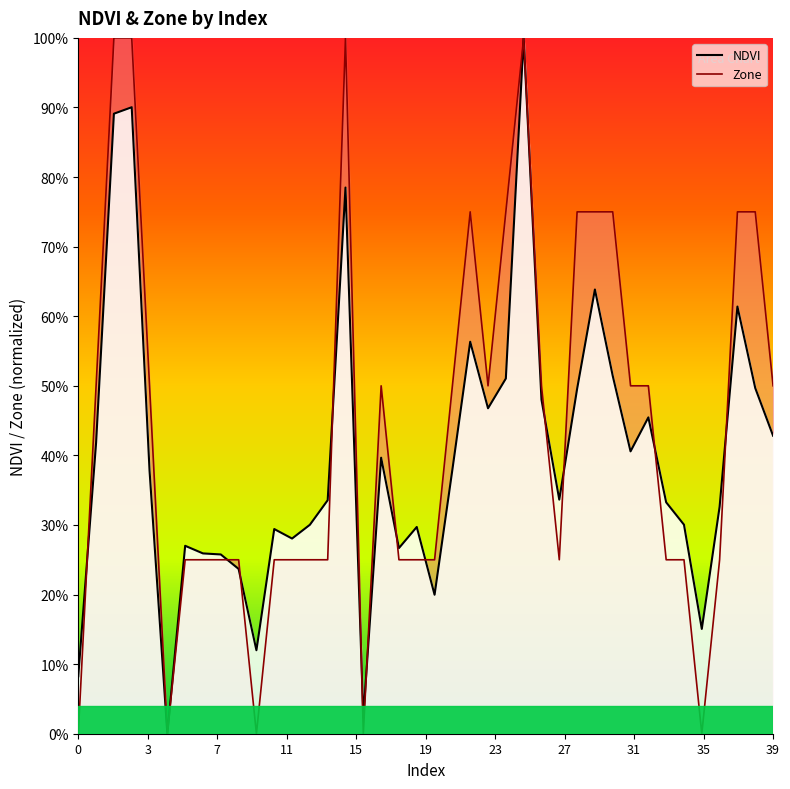

How many times do NDVI and Zone cross each other?

12